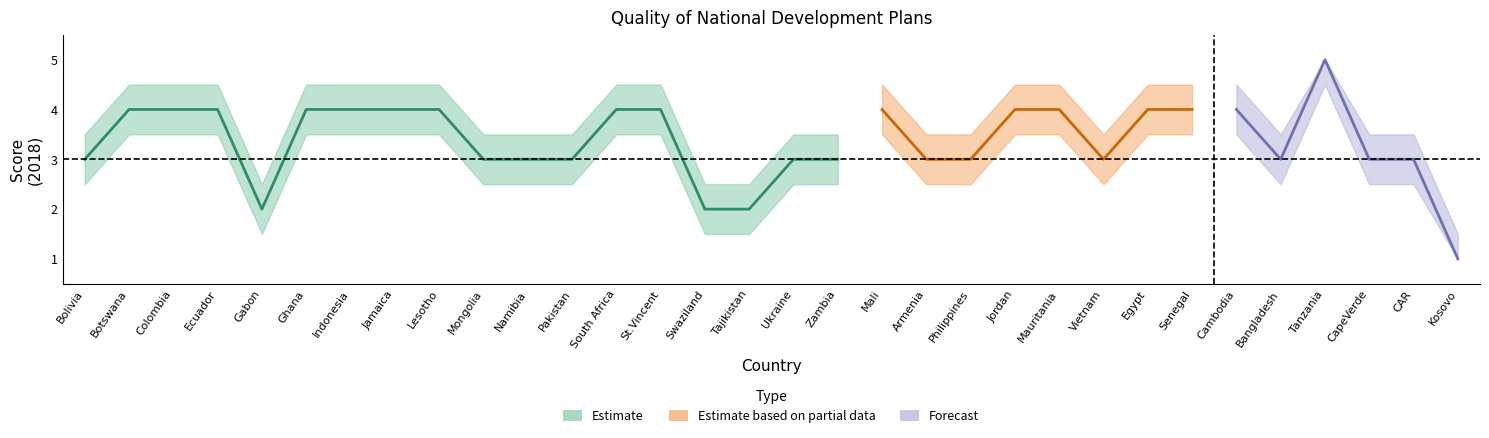

The value of center at Mongolia is 3. True or false?

True